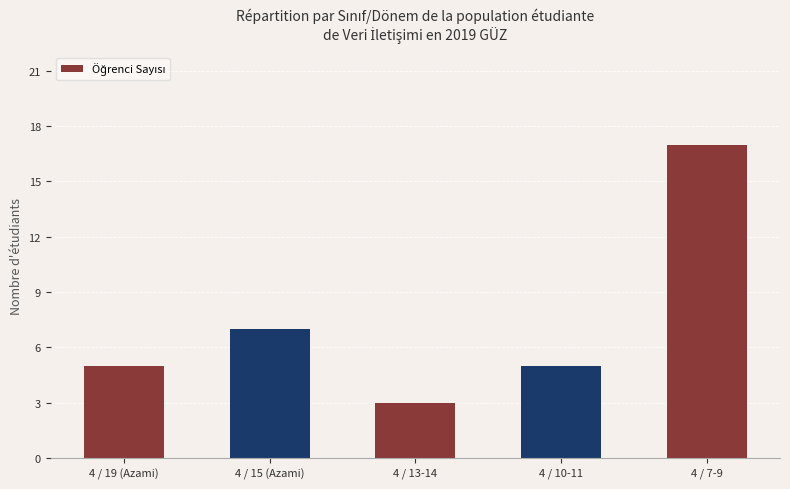

What is the average value?

7